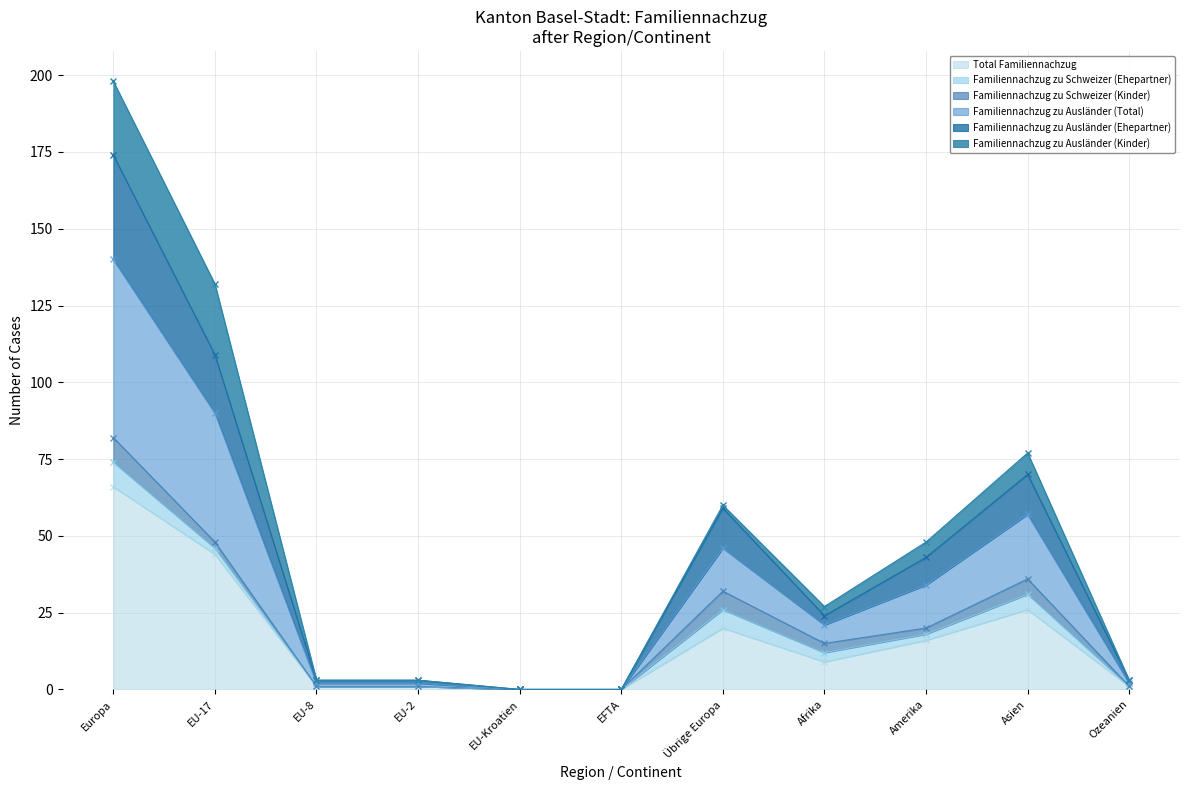

The Total Familiennachzug series shows 67 at EU-17. True or false?

False